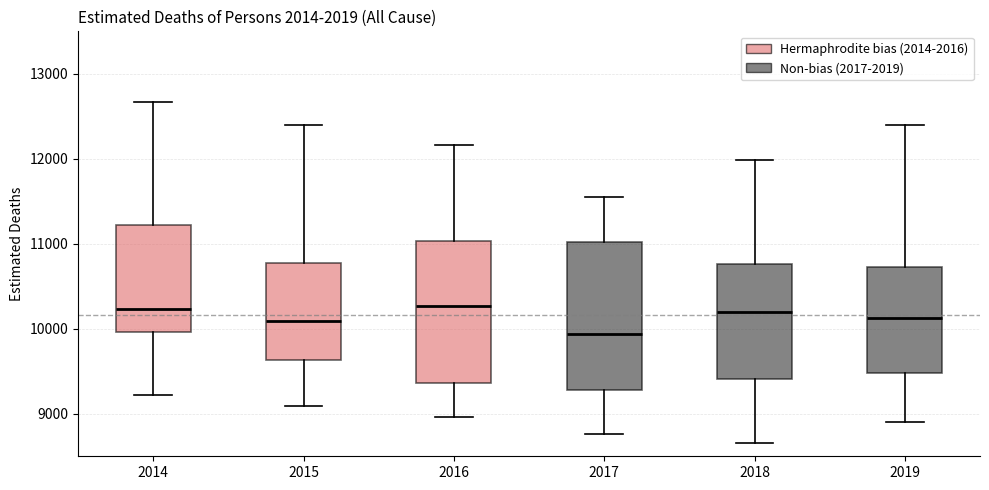

Reading left to right, read every box against the y-axis: the position of its median line, the range the box covers, and the ends of its whiskers. The values are not printed on the chart, so give them approximately, as read against the axis.

2014: median 10200, box 10000 to 11200, whiskers 9200 to 12700
2015: median 10100, box 9600 to 10800, whiskers 9100 to 12400
2016: median 10300, box 9400 to 11000, whiskers 9000 to 12200
2017: median 9900, box 9300 to 11000, whiskers 8800 to 11500
2018: median 10200, box 9400 to 10800, whiskers 8700 to 12000
2019: median 10100, box 9500 to 10700, whiskers 8900 to 12400